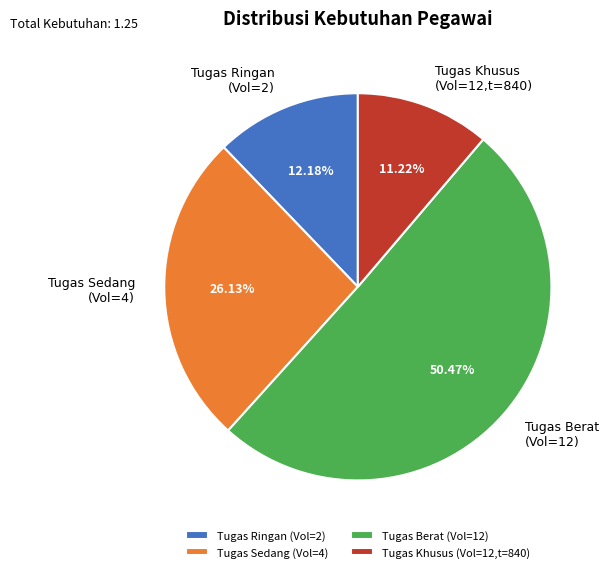

What is the smallest slice in the pie chart?

Tugas Khusus (Vol=12,t=840)